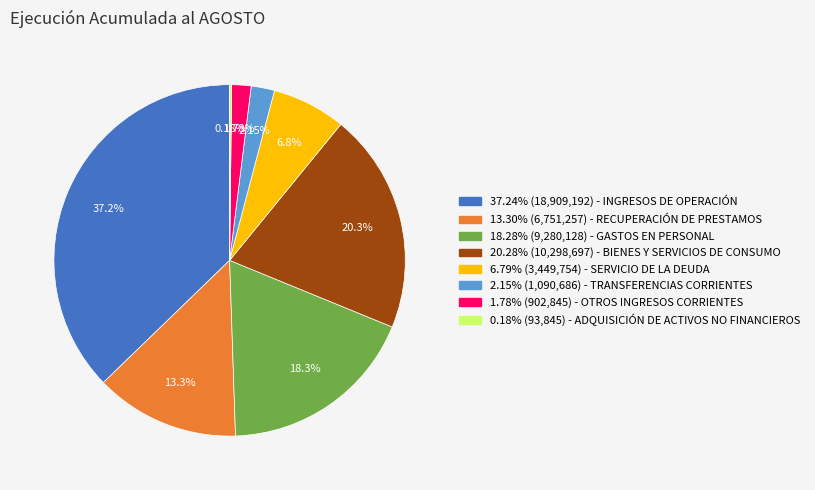

Is there a majority slice in this chart?

No